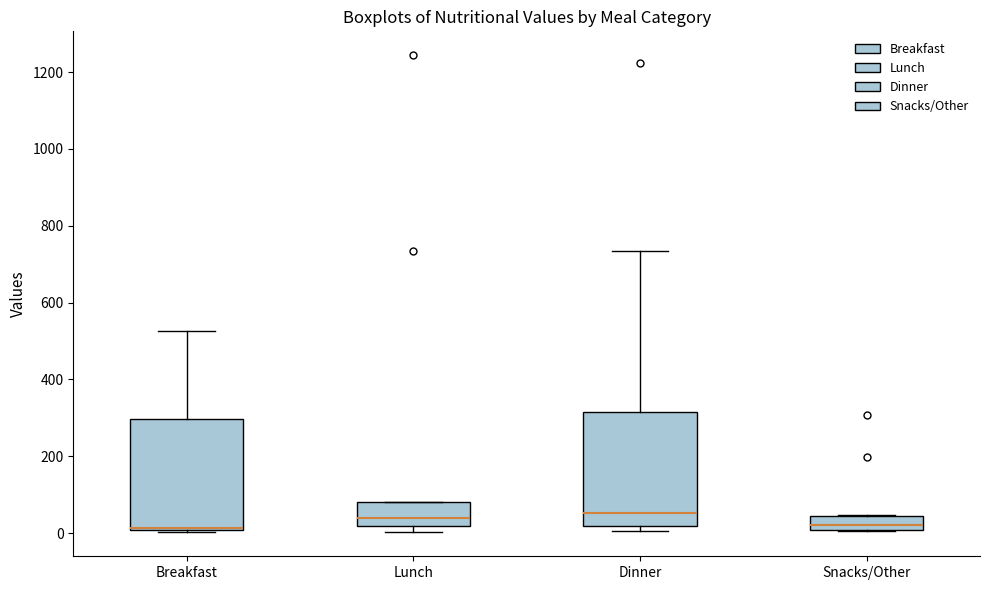

Where is the lower edge of the box for Snacks/Other on the y-axis? The values are not printed on the chart, so give them approximately, as read against the axis.

0